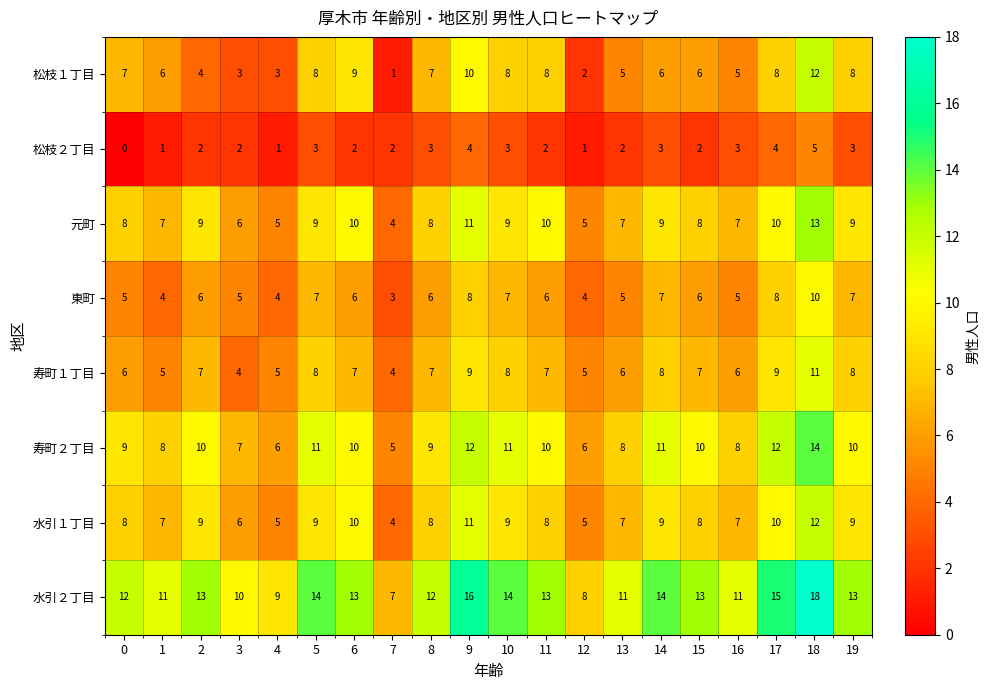

Which category has the highest value in the 水引１丁目 series?

18